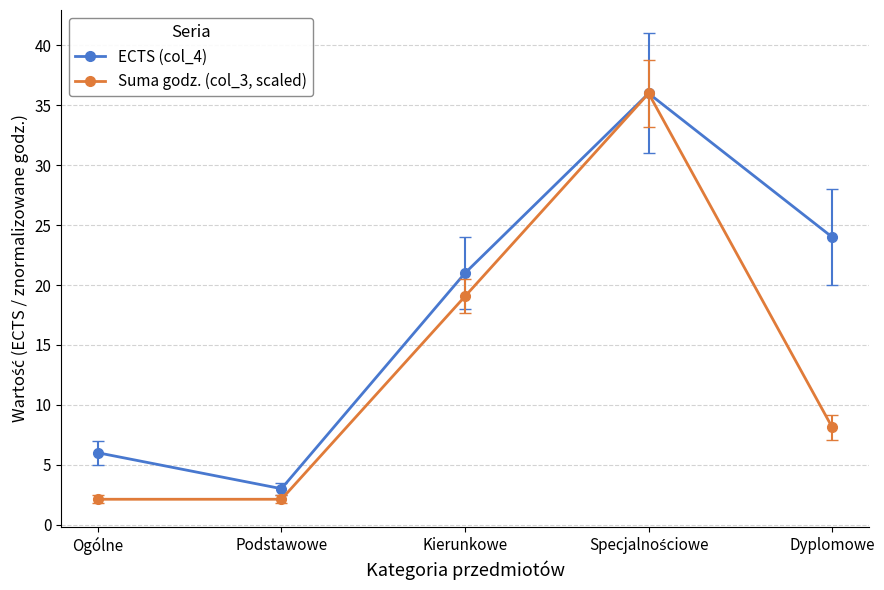

Which series has the largest range (max minus min)?

Suma godz. (col_3, scaled)